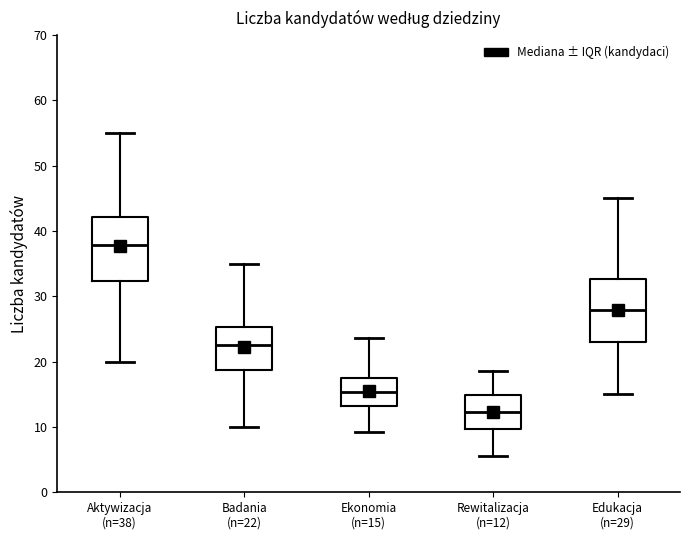

Where does the upper whisker of the box for Aktywizacja (n=38) end on the y-axis? The values are not printed on the chart, so give them approximately, as read against the axis.

55